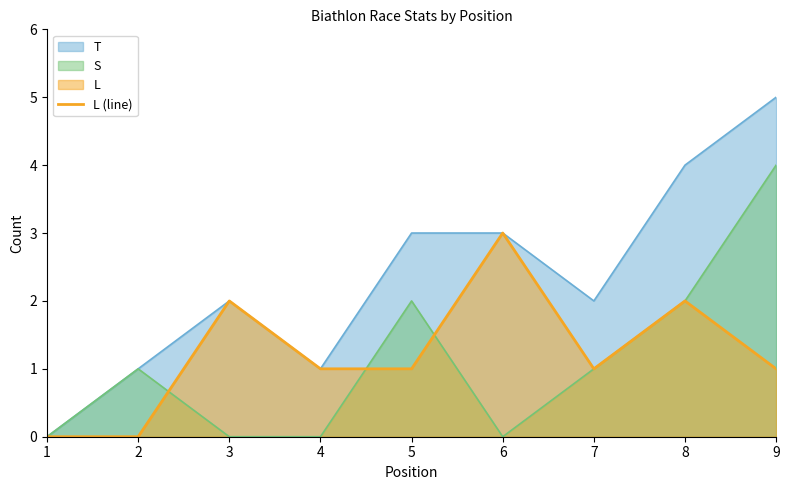

Read the S value at 9.

4